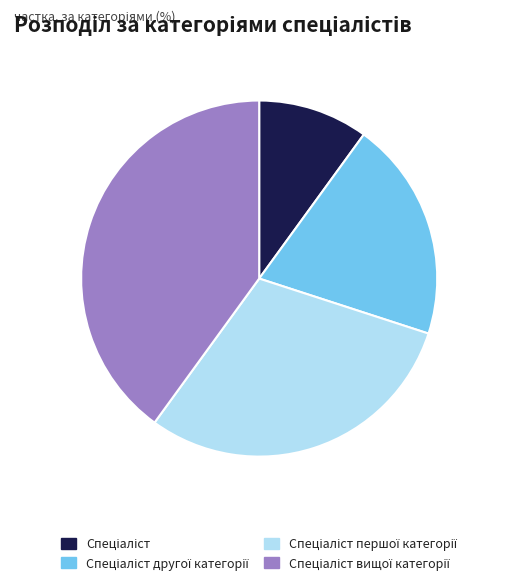

How many slices are in this pie chart?

4